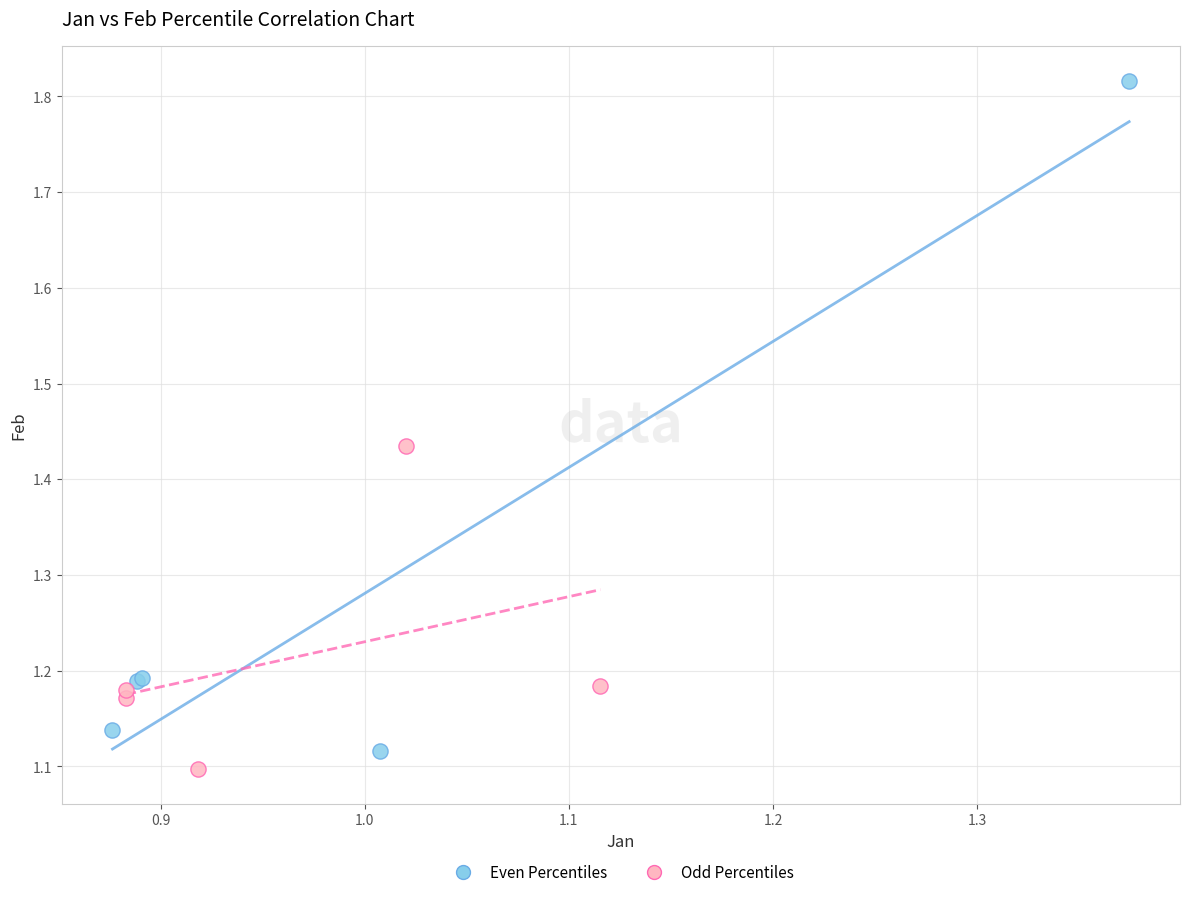

Which series has the largest Y range (max minus min)?

Even Percentiles